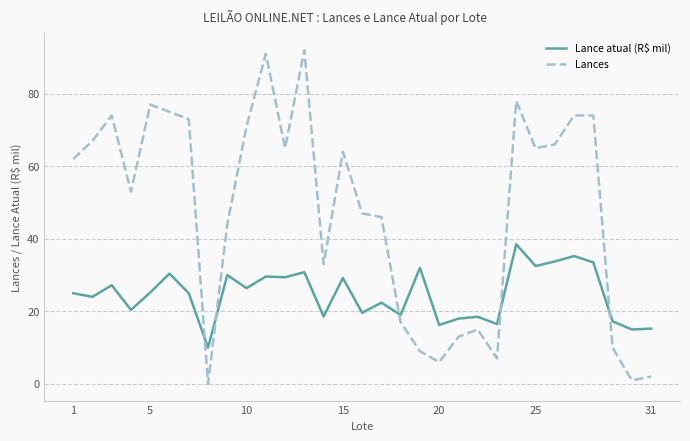

What is the difference between the maximum and minimum values in the Lance atual (R$ mil) series?

28.5